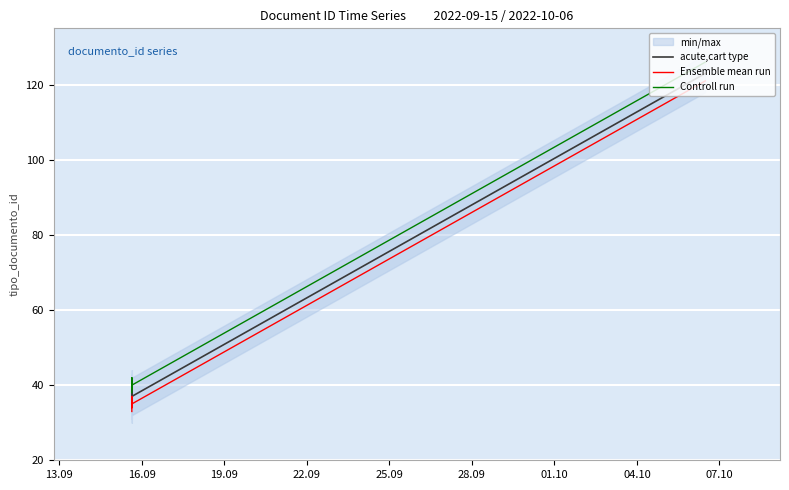

How many values in the acute,cart type series exceed 38?

2